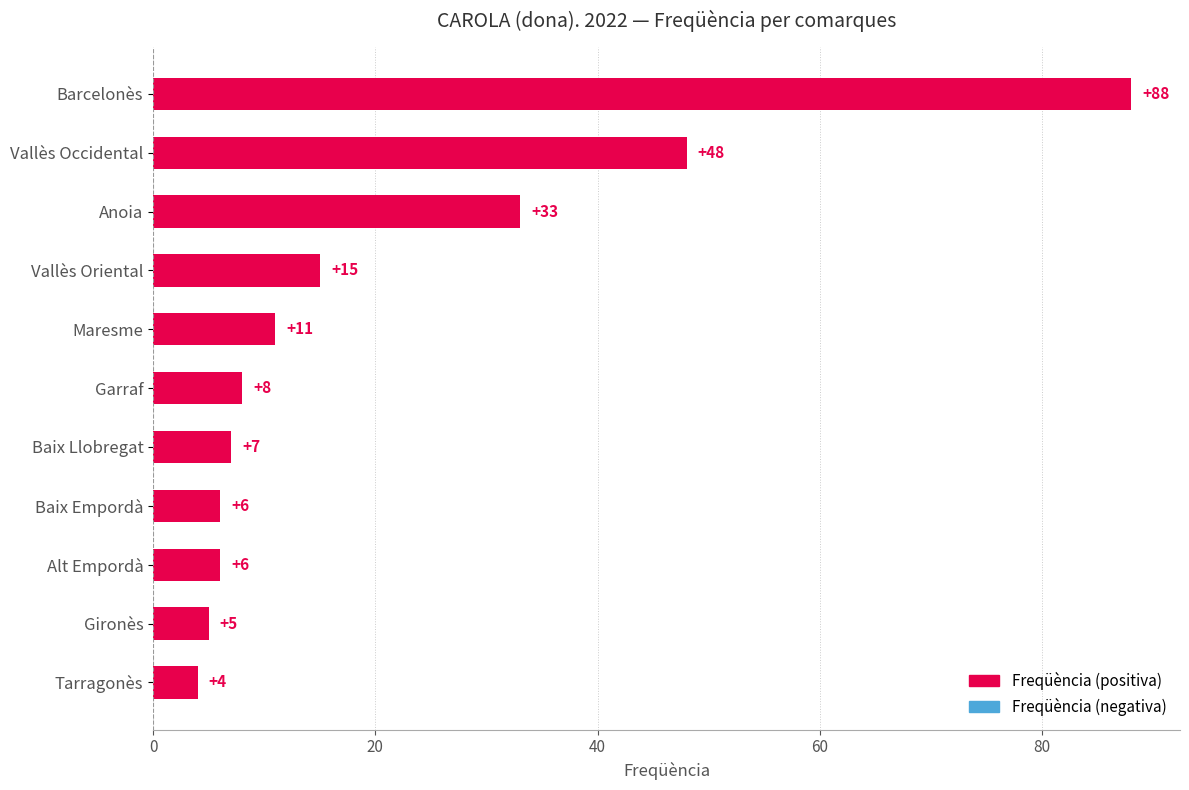

How many values are below 8?

5